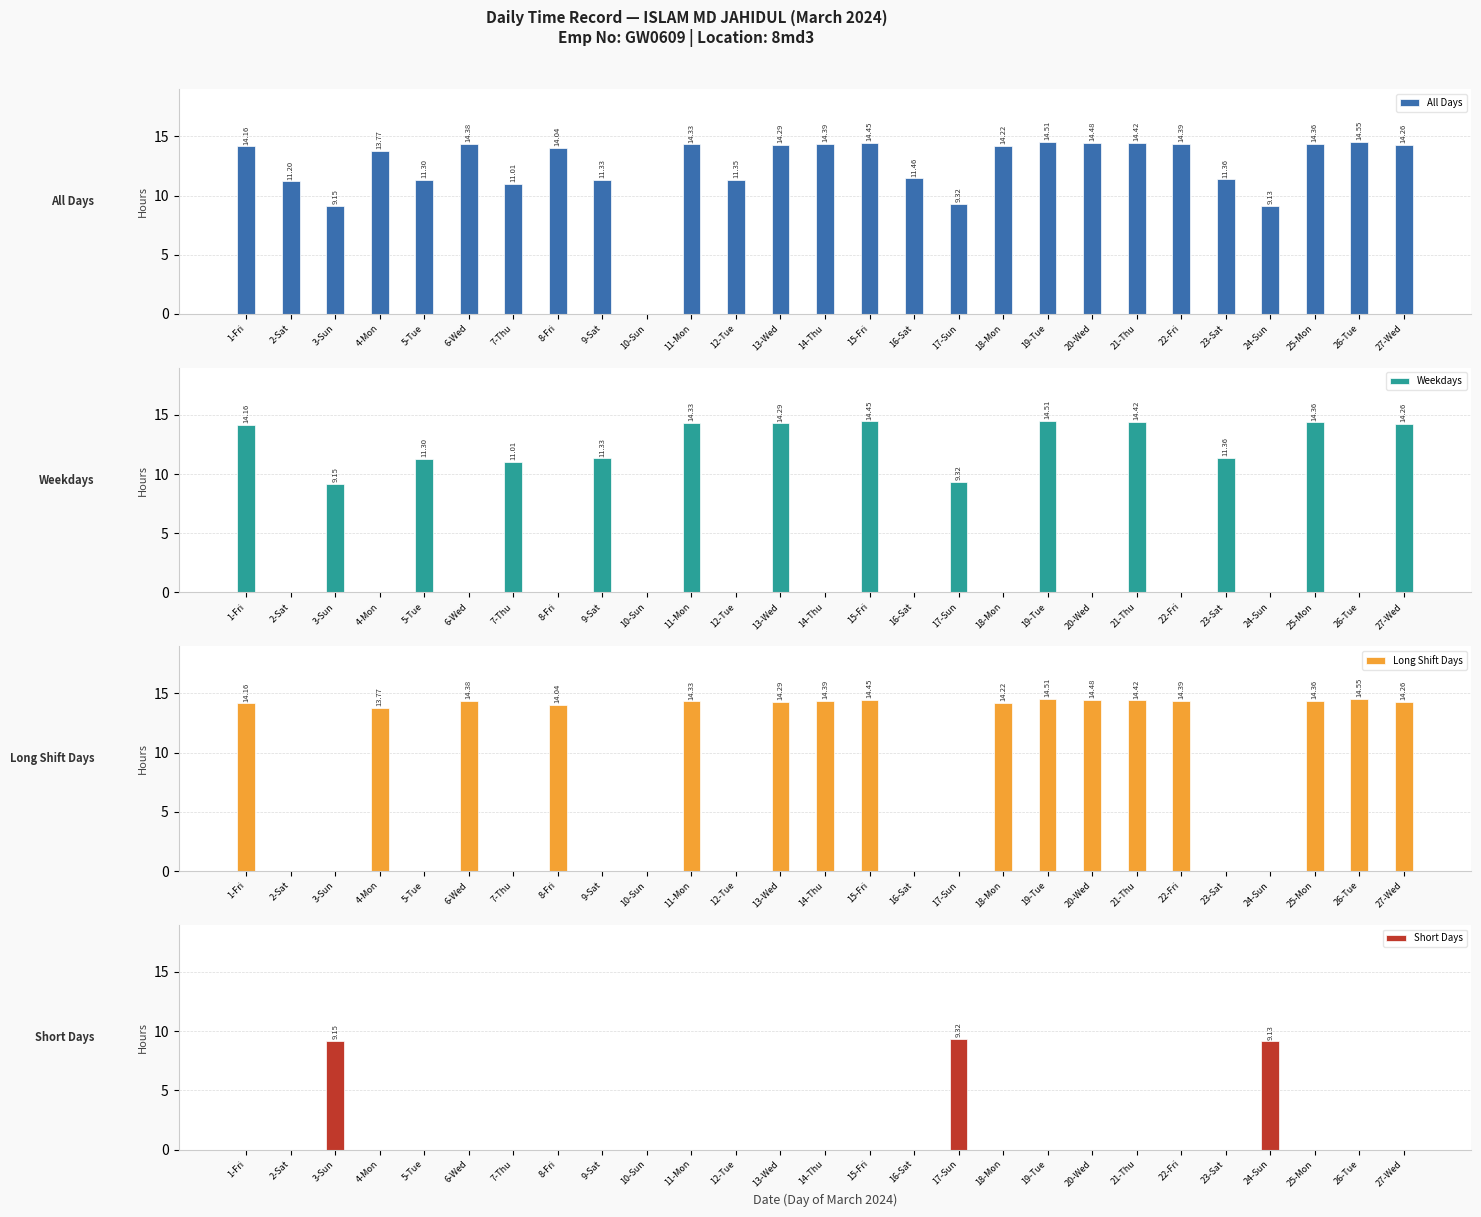

What is the label of the 23rd bar from the right?

5-Tue